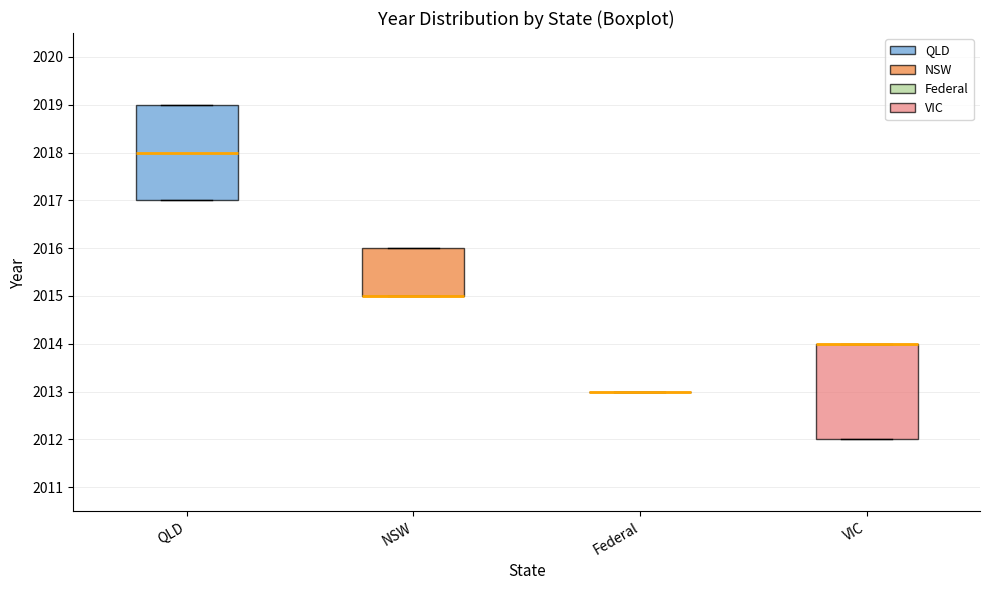

Reading left to right, transcribe this box plot: for each box, give where its median line is, the range the box spans, and where its two whiskers end, as read against the y-axis. The values are not printed on the chart, so give them approximately, as read against the axis.

QLD: median 2018, box 2017 to 2019, whiskers 2017 to 2019
NSW: median 2015 (drawn on the box's lower edge), box 2015 to 2016, whiskers 2015 to 2016
Federal: box collapsed to a line at 2013, whiskers 2013 to 2013
VIC: median 2014 (drawn on the box's upper edge), box 2012 to 2014, whiskers 2012 to 2014